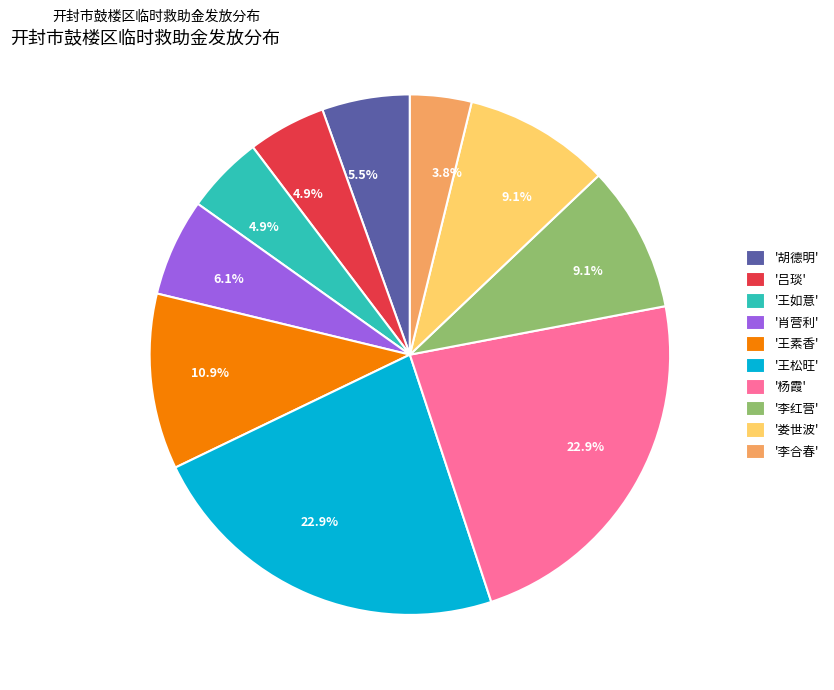

What is the smallest slice in the pie chart?

'李合春'